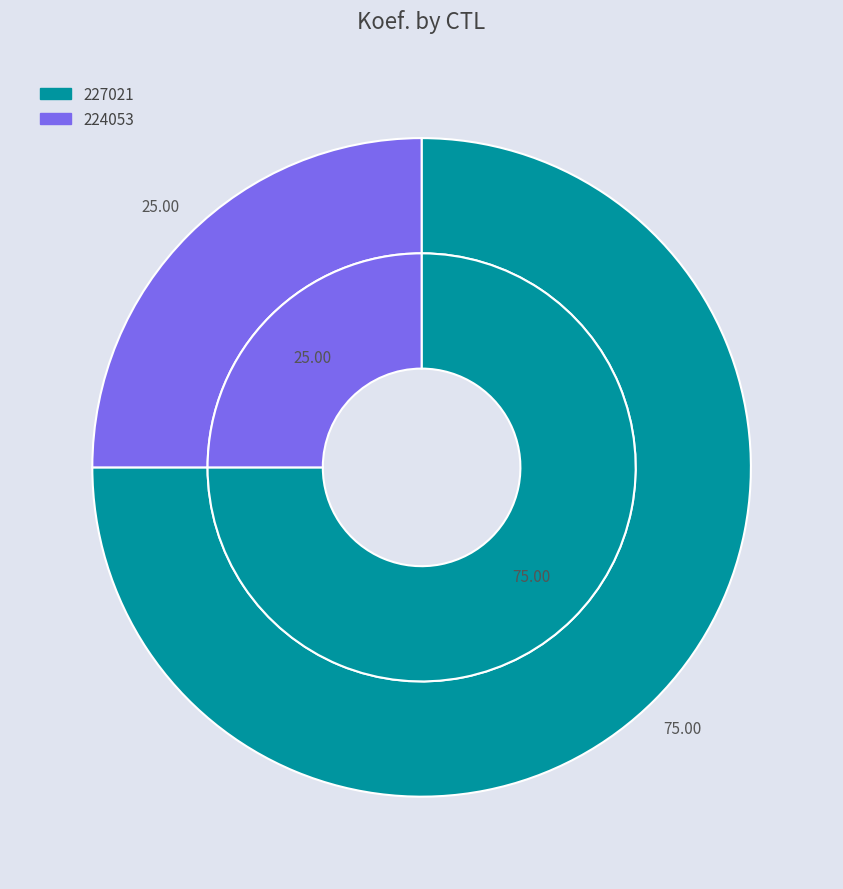

Is 227021 the majority of the pie?

Yes